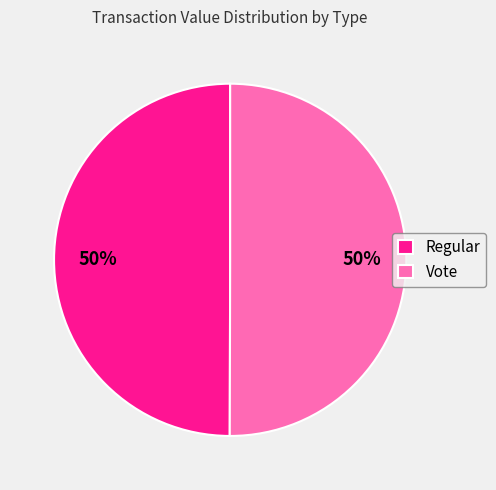

What is the ratio of the value at Vote to the value at Regular?

1.0